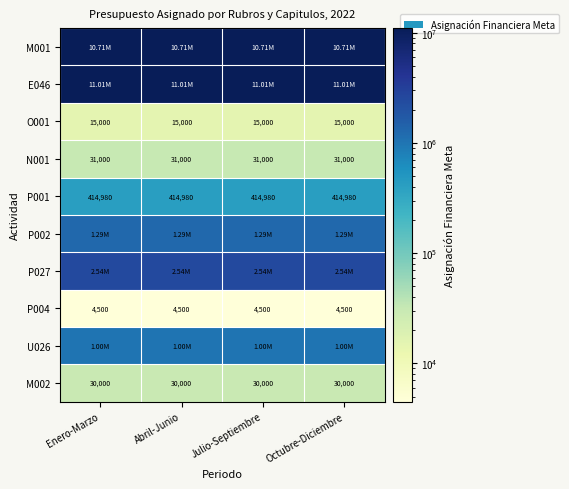

What is the sum of the M002 values at Julio-Septiembre and Abril-Junio?

60000